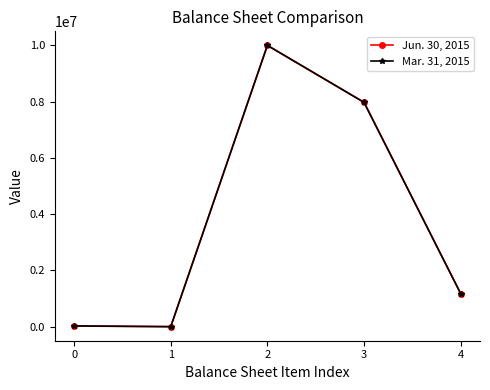

At which category does Jun. 30, 2015 reach its first local peak?

2